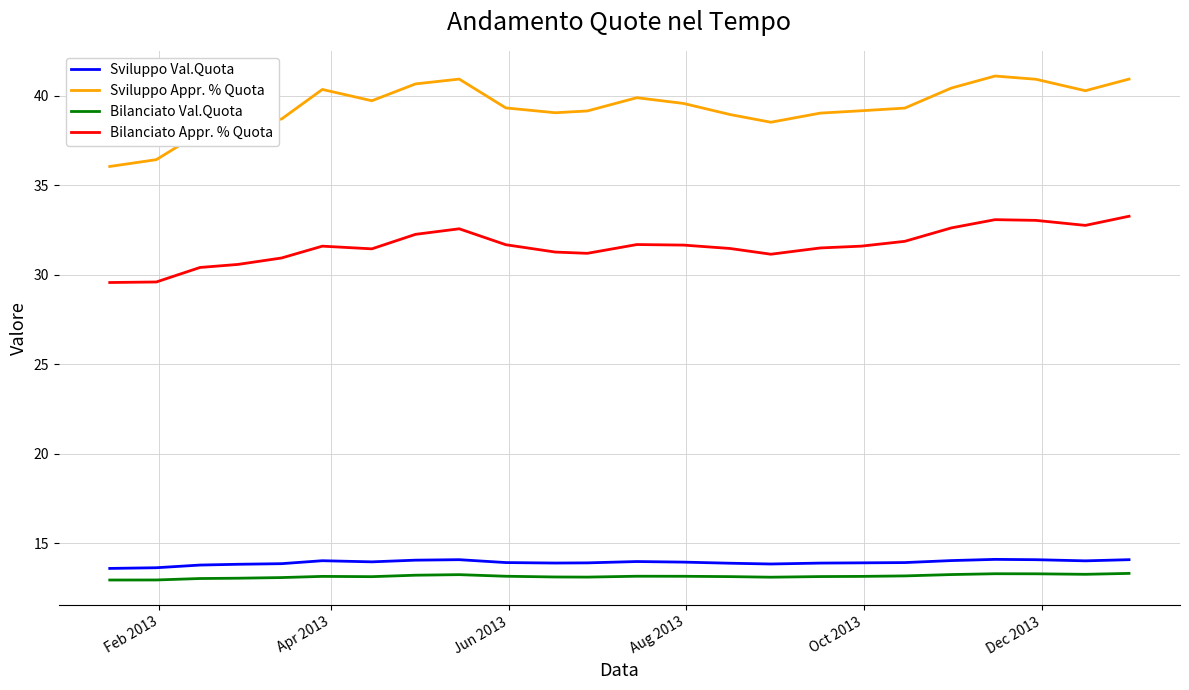

What is the lowest value of the Bilanciato Appr. % Quota series?

29.6